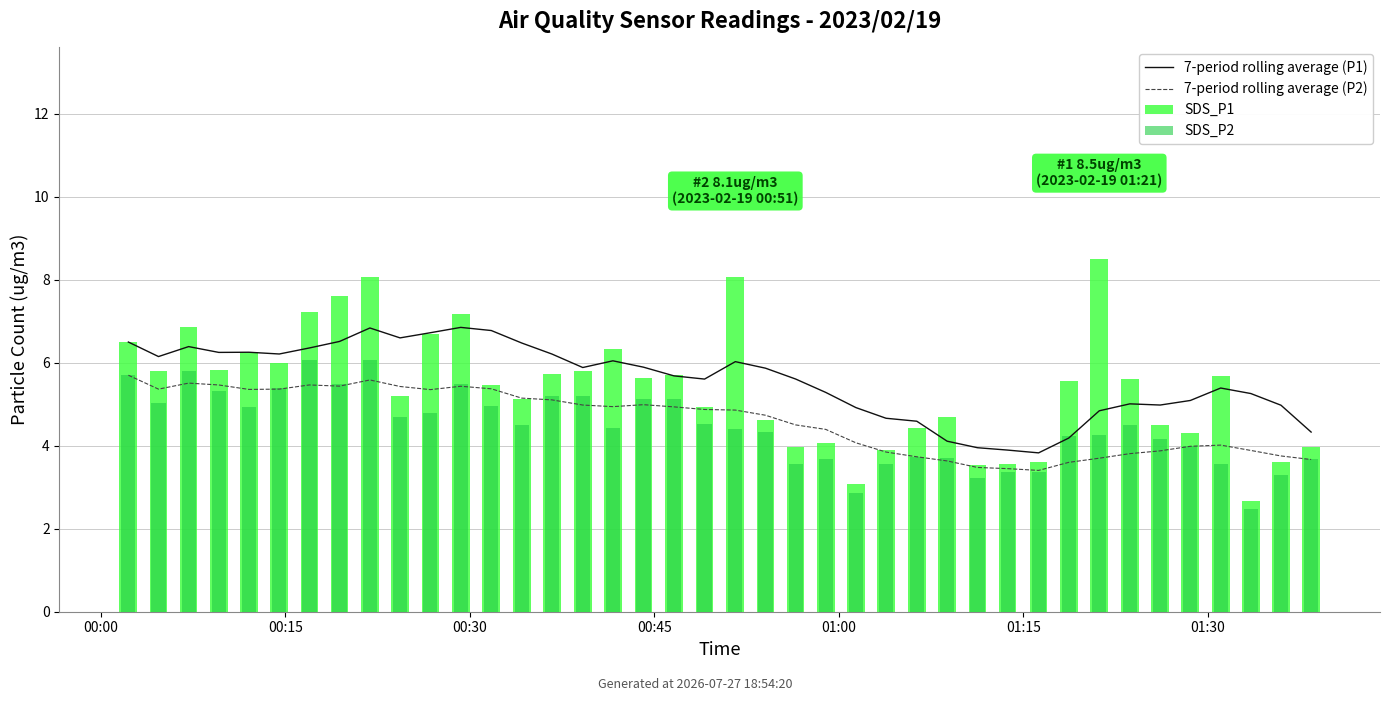

What is the label of the 40th bar from the left?

39